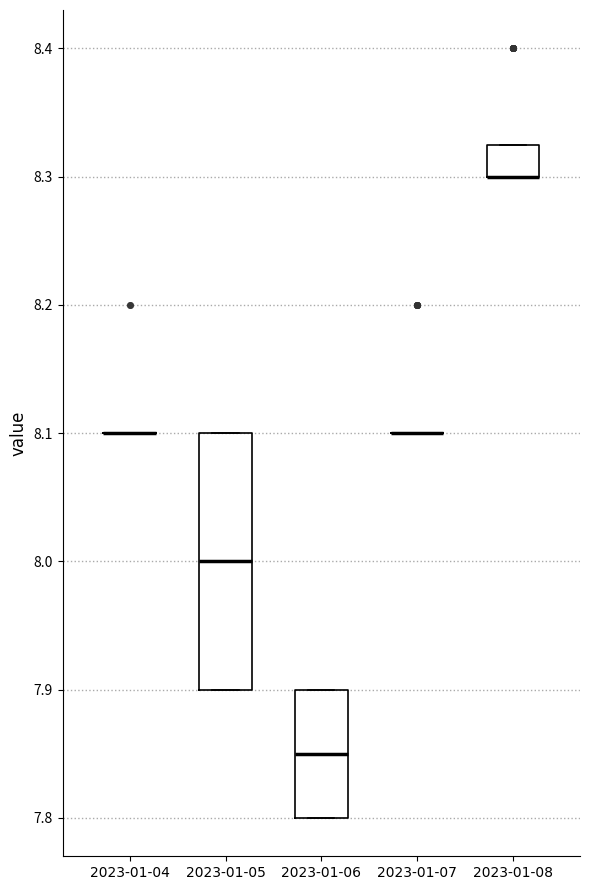

Comparing the boxes themselves (not the whiskers), which one is the tallest?

2023-01-05